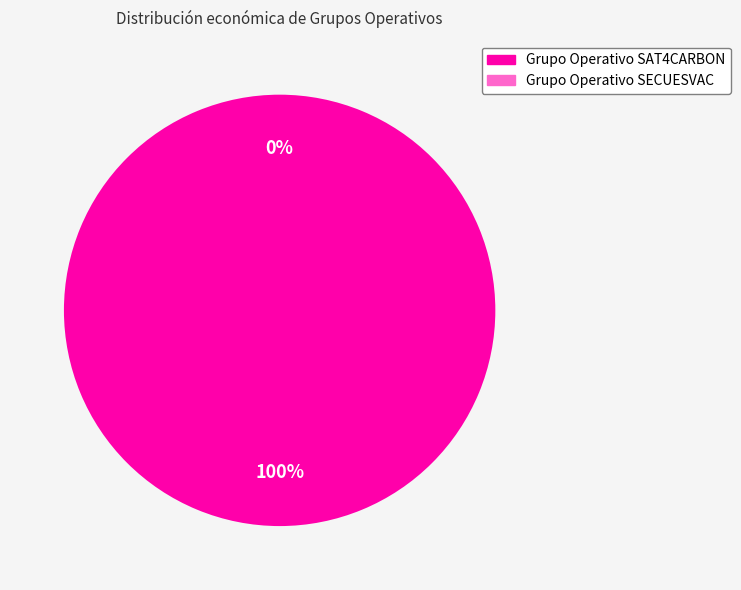

To the nearest percent, what is the combined percentage of Grupo Operativo SECUESVAC and Grupo Operativo SAT4CARBON?

100%